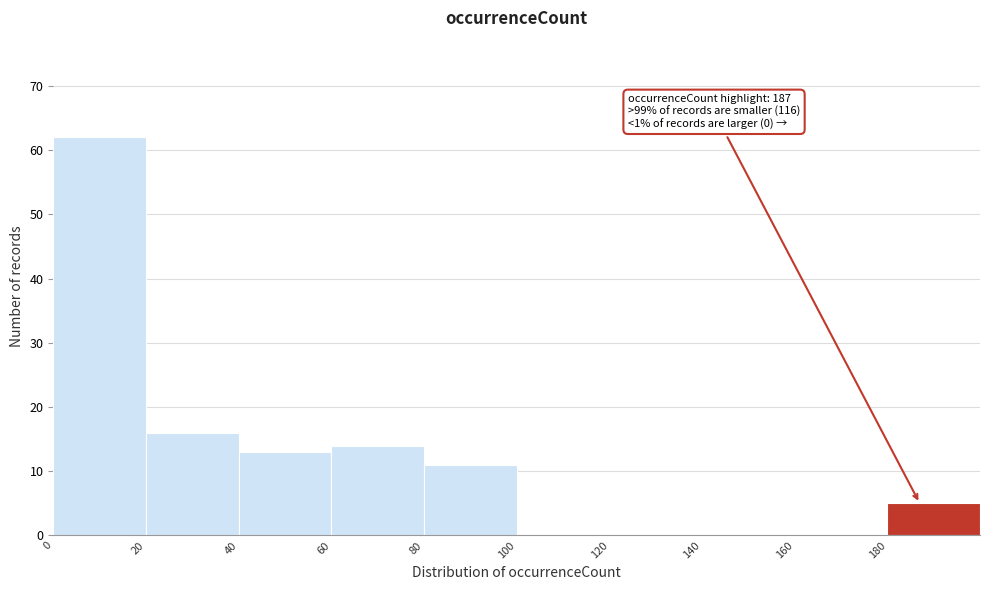

Over which range of the x-axis is the bar tallest?

0 to 20